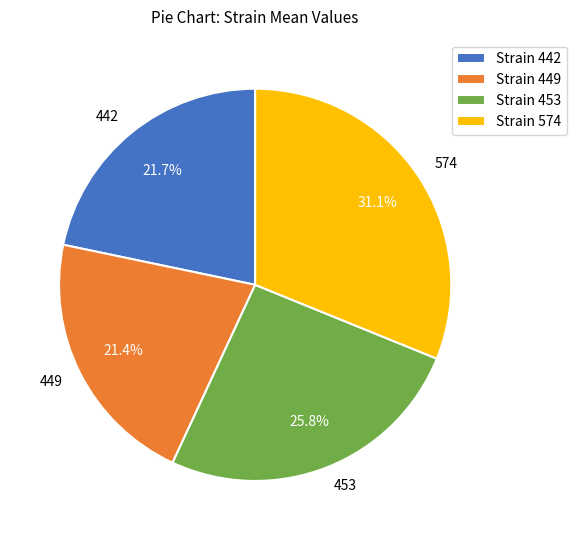

Count the number of slices in the pie.

4